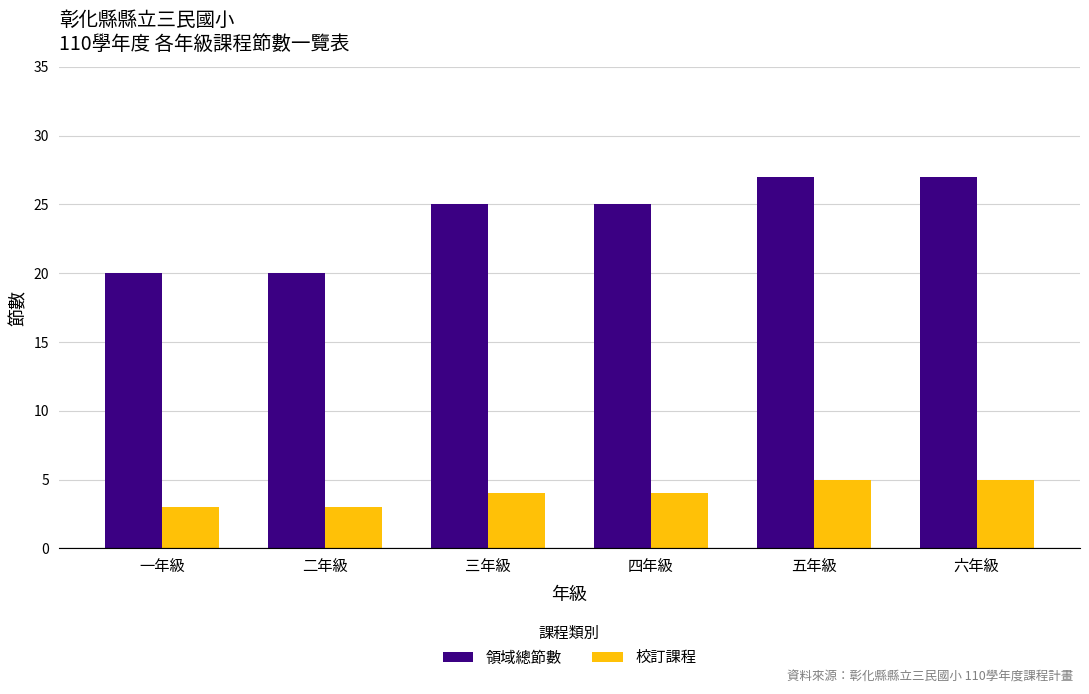

Reading left to right, list all the values displayed in this chart.

領域總節數: 一年級=20	二年級=20	三年級=25	四年級=25	五年級=27	六年級=27
校訂課程: 一年級=3	二年級=3	三年級=4	四年級=4	五年級=5	六年級=5